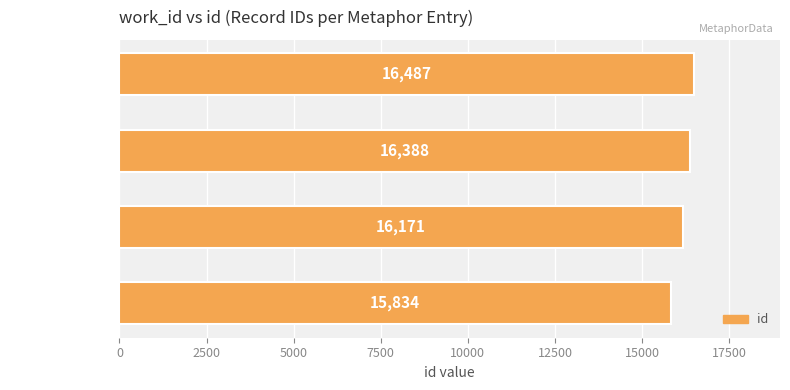

Read the value at work_id: 6198, to the nearest 50.

16400